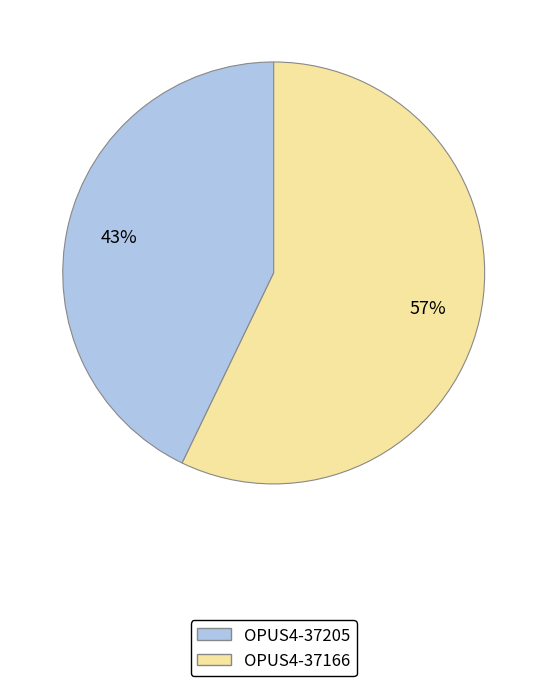

How many slices are in this pie chart?

2